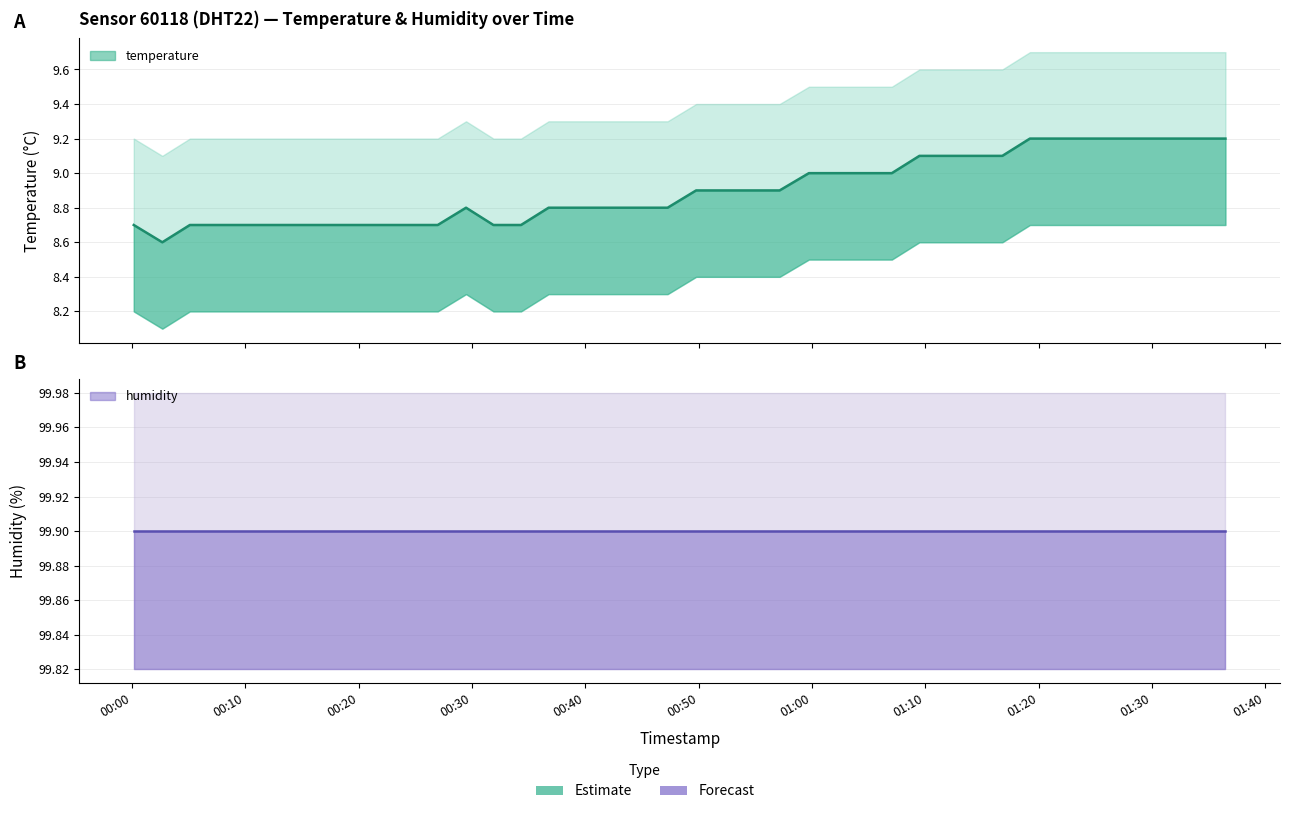

Does the chart have visible grid lines?

Yes